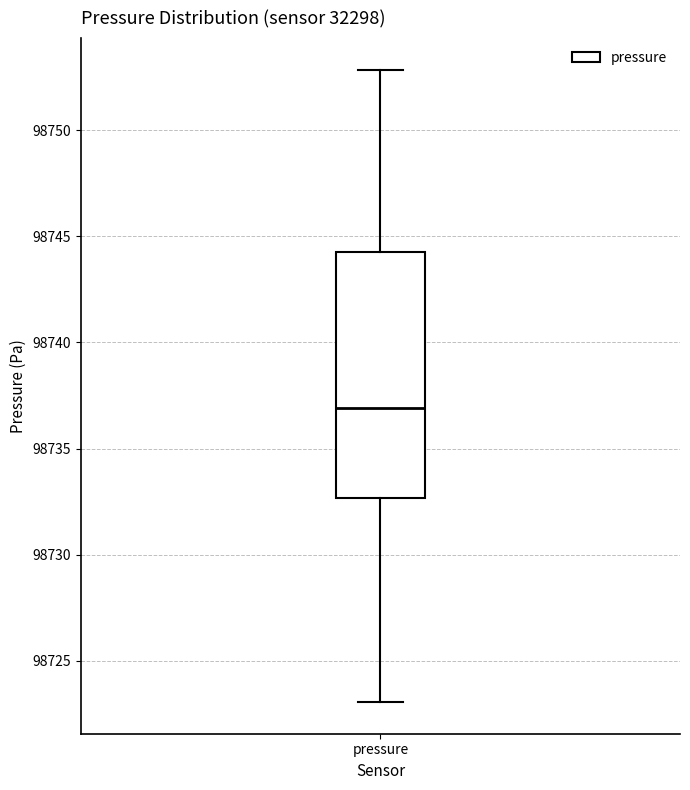

Transcribe this box plot: give where the median line is, the range the box spans, and where the two whiskers end, as read against the y-axis. The values are not printed on the chart, so give them approximately, as read against the axis.

median 98737.0, box 98732.5 to 98744.5, whiskers 98723.0 to 98753.0